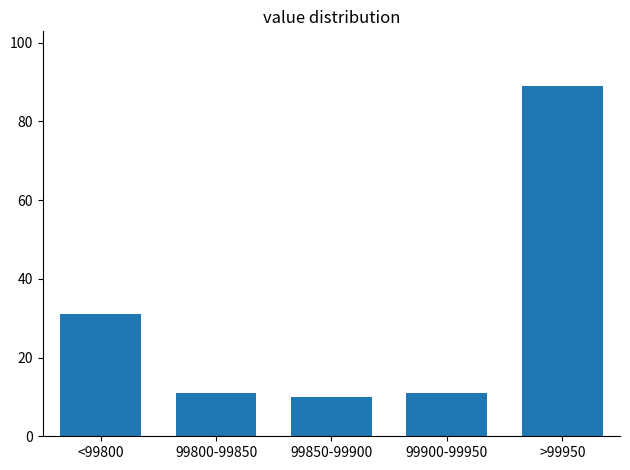

Reading right to left, extract all data points from this chart.

>99950=89	99900-99950=11	99850-99900=10	99800-99850=11	<99800=31